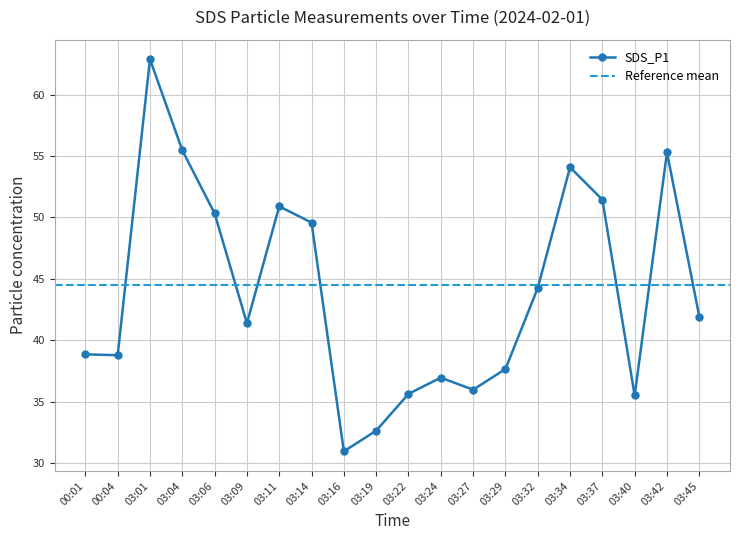

List the labels in order of value, smallest first.

03:16, 03:19, 03:40, 03:22, 03:27, 03:24, 03:29, 00:04, 00:01, 03:09, 03:45, 03:32, 03:14, 03:06, 03:11, 03:37, 03:34, 03:42, 03:04, 03:01